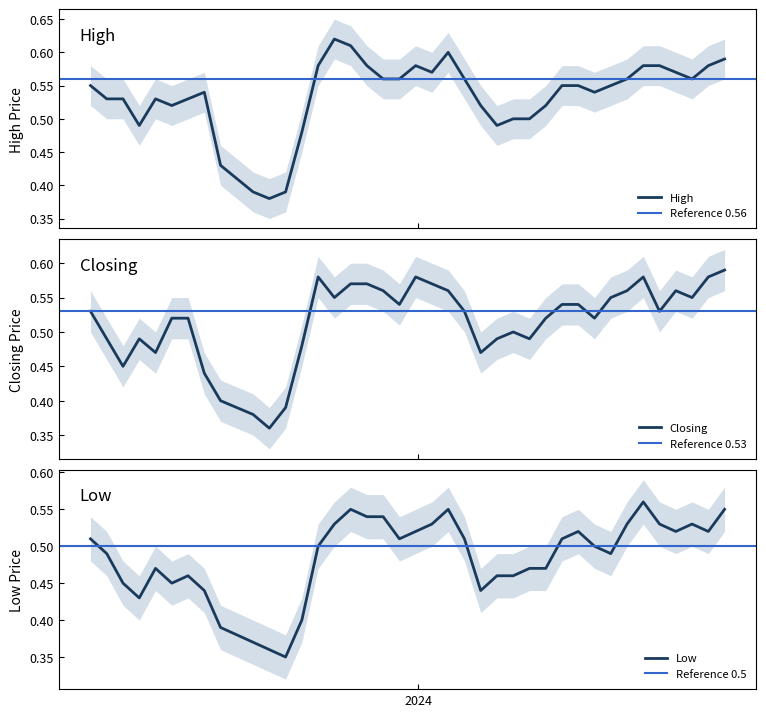

What is the maximum value shown in the chart?

0.6